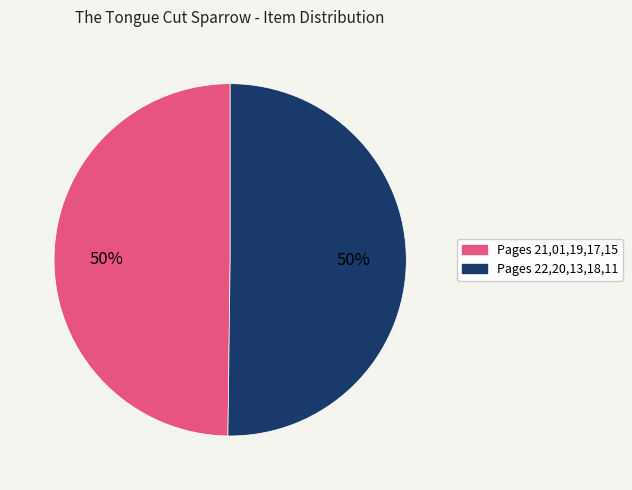

To the nearest percent, what is the average slice percentage?

50%